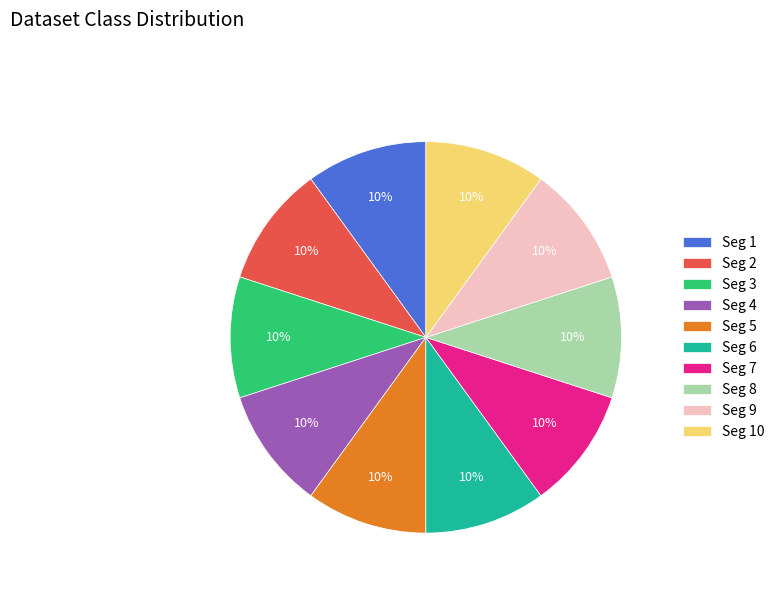

Count the number of slices in the pie.

10